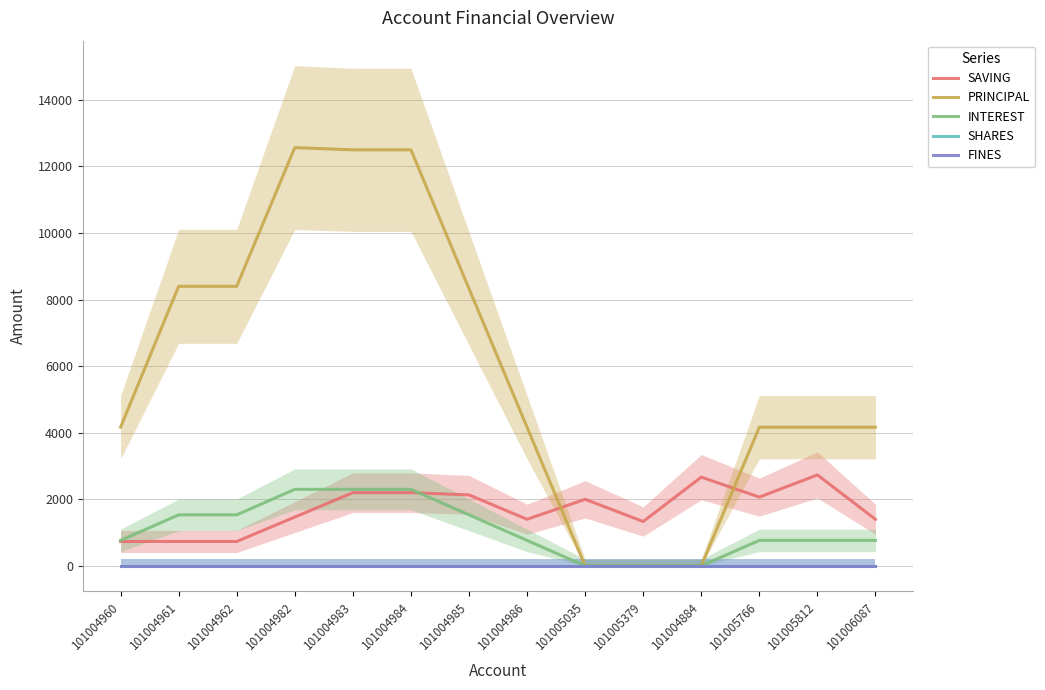

What is the maximum value for SAVING?

2733.3